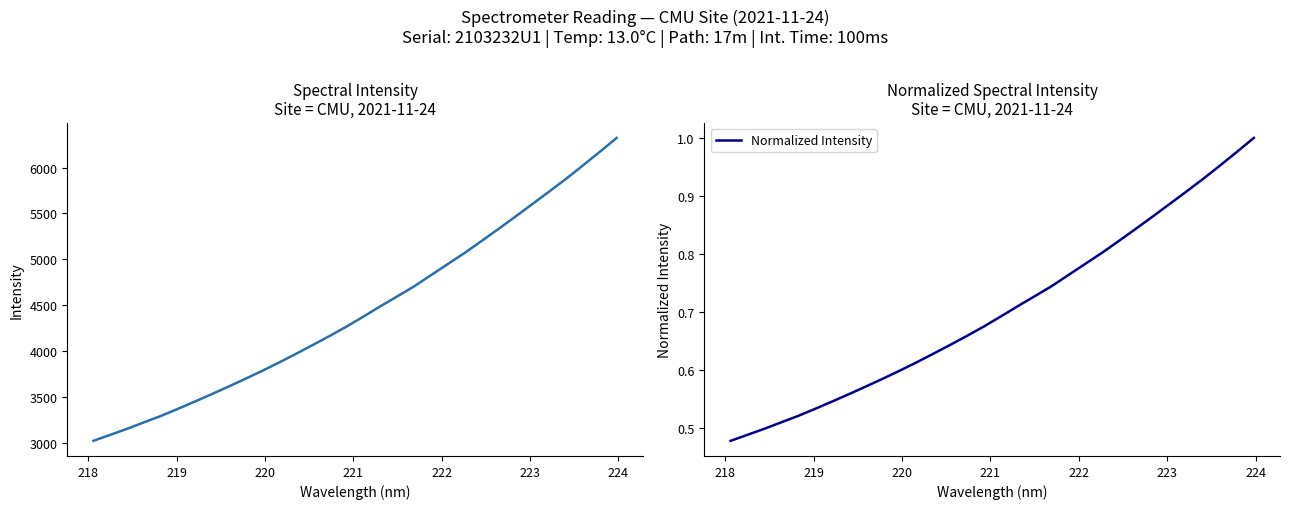

List the series in order of their overall mean, lowest first.

Normalized Intensity, Spectral Intensity